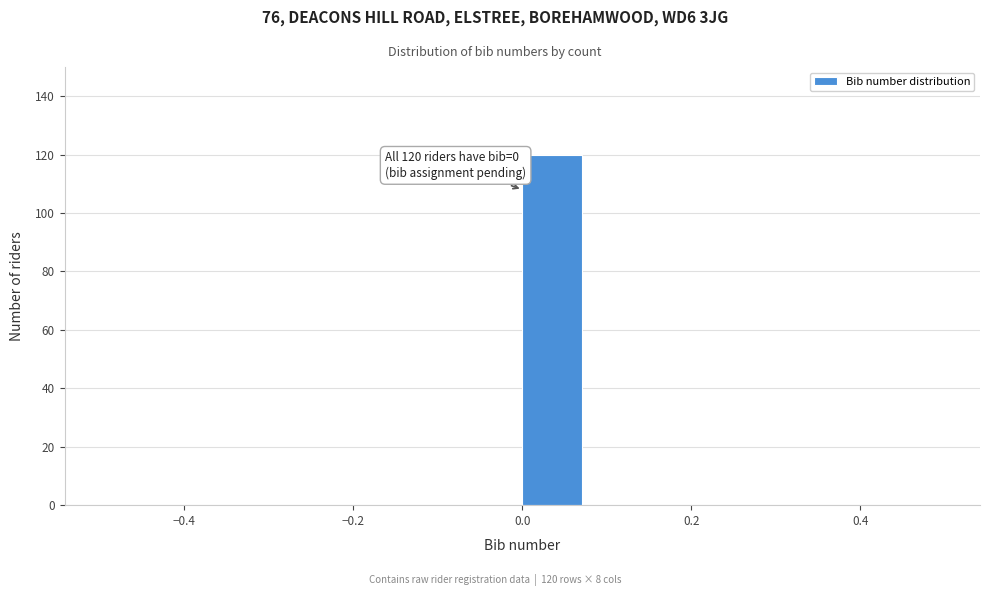

Which range on the x-axis has the tallest bar?

0.00 to 0.08